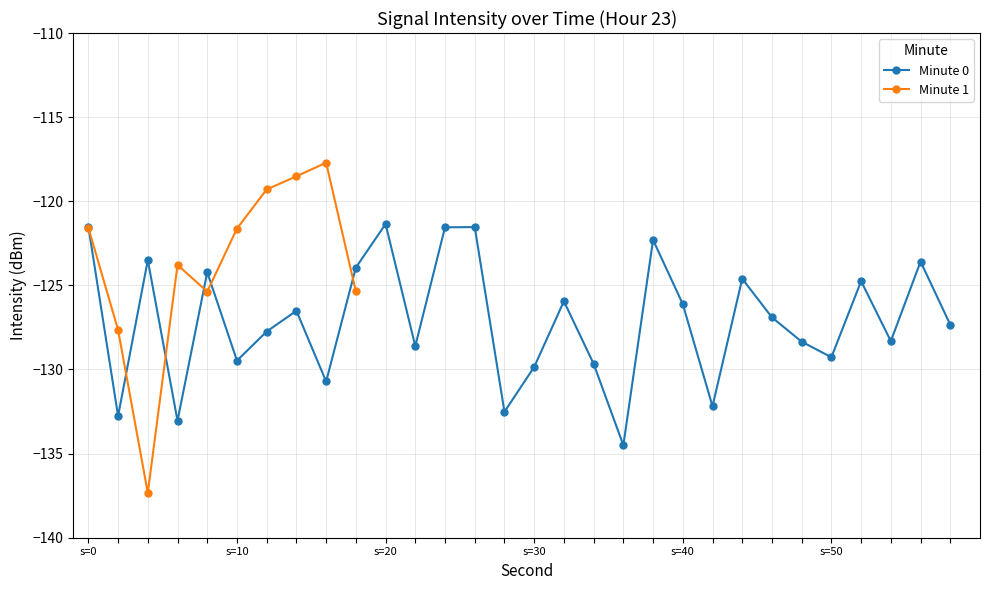

What is the spread (max minus min) of values at 6?

9.3